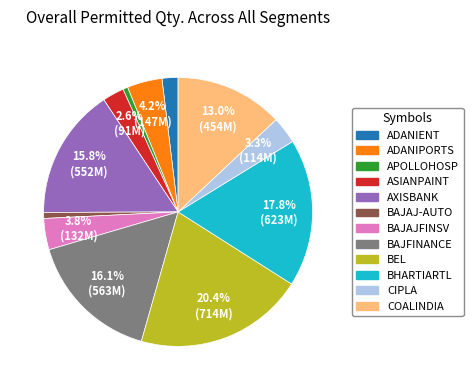

To the nearest percent, what is the combined percentage of CIPLA and BAJFINANCE?

19%